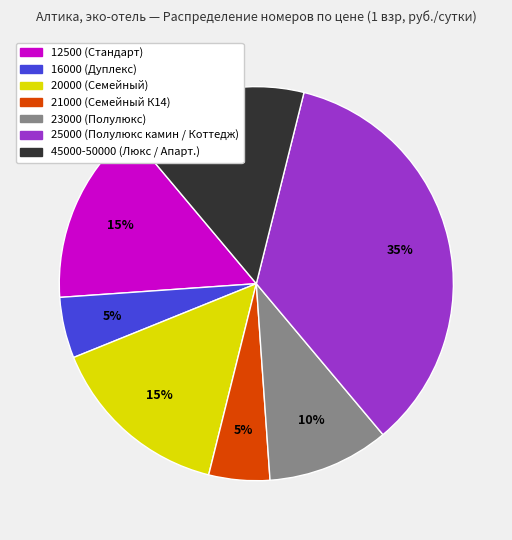

To the nearest percent, what is the difference between the largest and smallest slice percentages?

30%